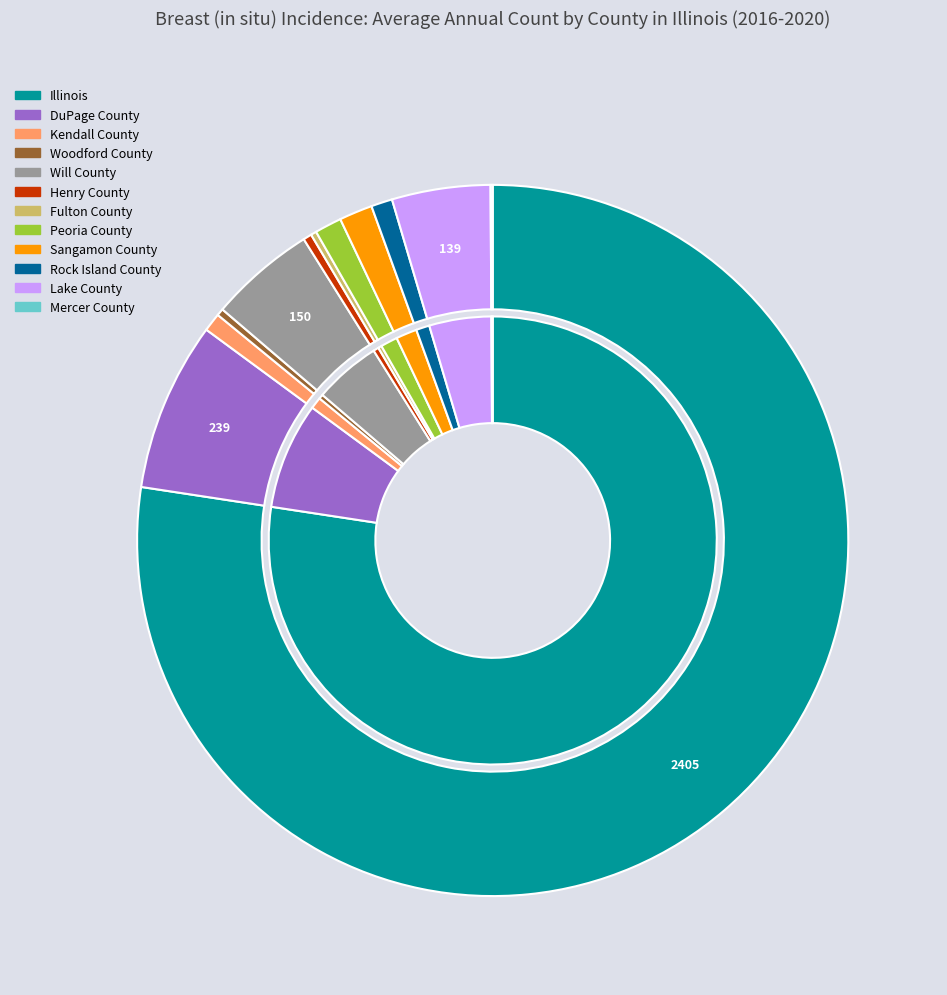

How much of the chart is everything except Woodford County?

99.7%